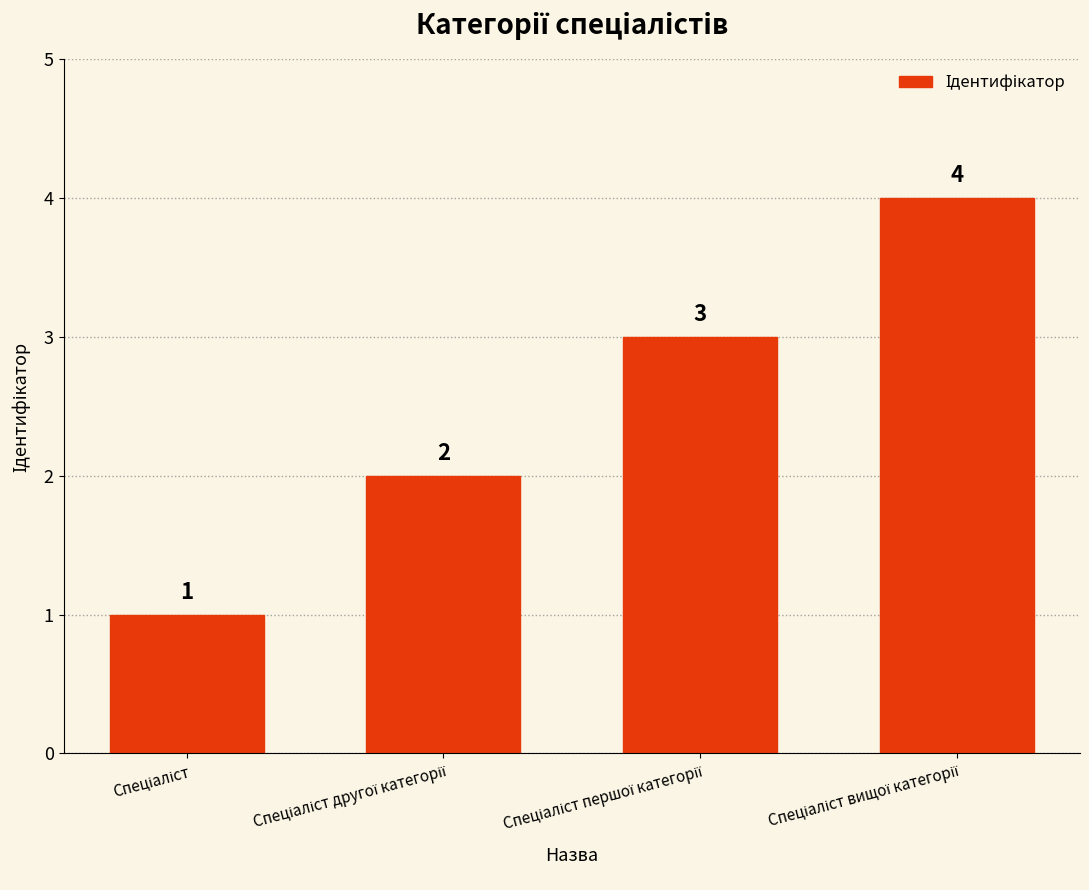

What is the maximum value shown in the chart?

4